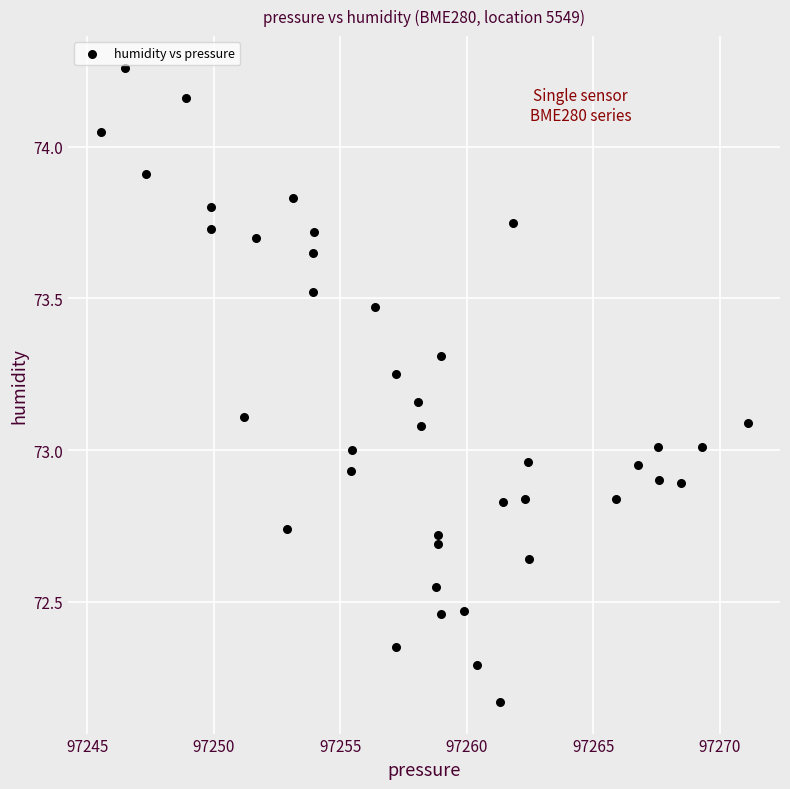

What is the range of X values (max minus min)?

25.6